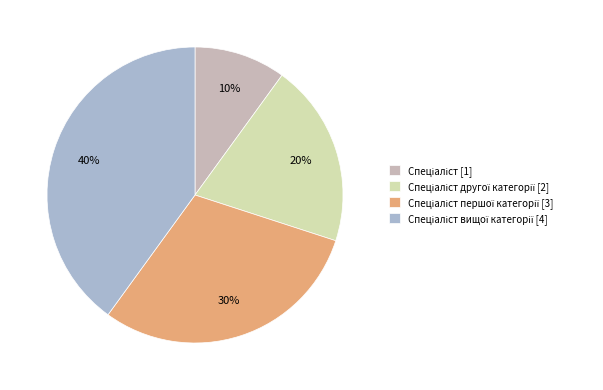

Does any single category account for the majority?

No